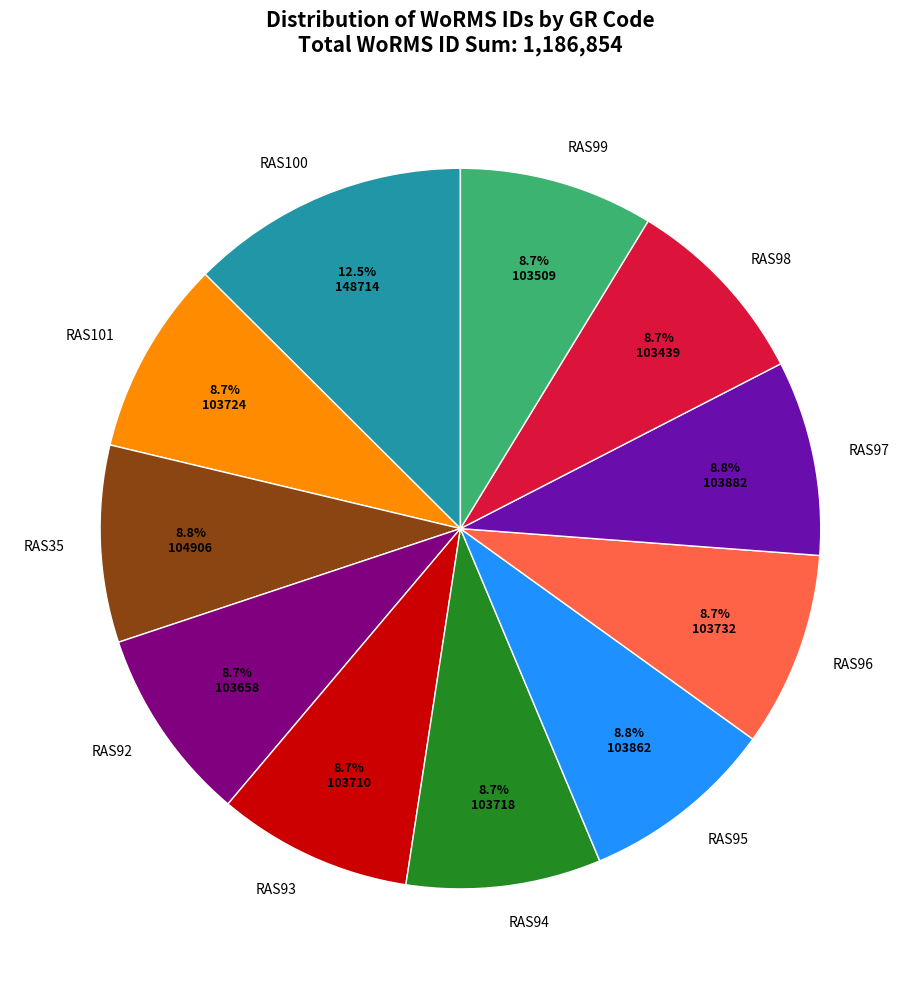

What is the total percentage of RAS99 and RAS95?

17.5%